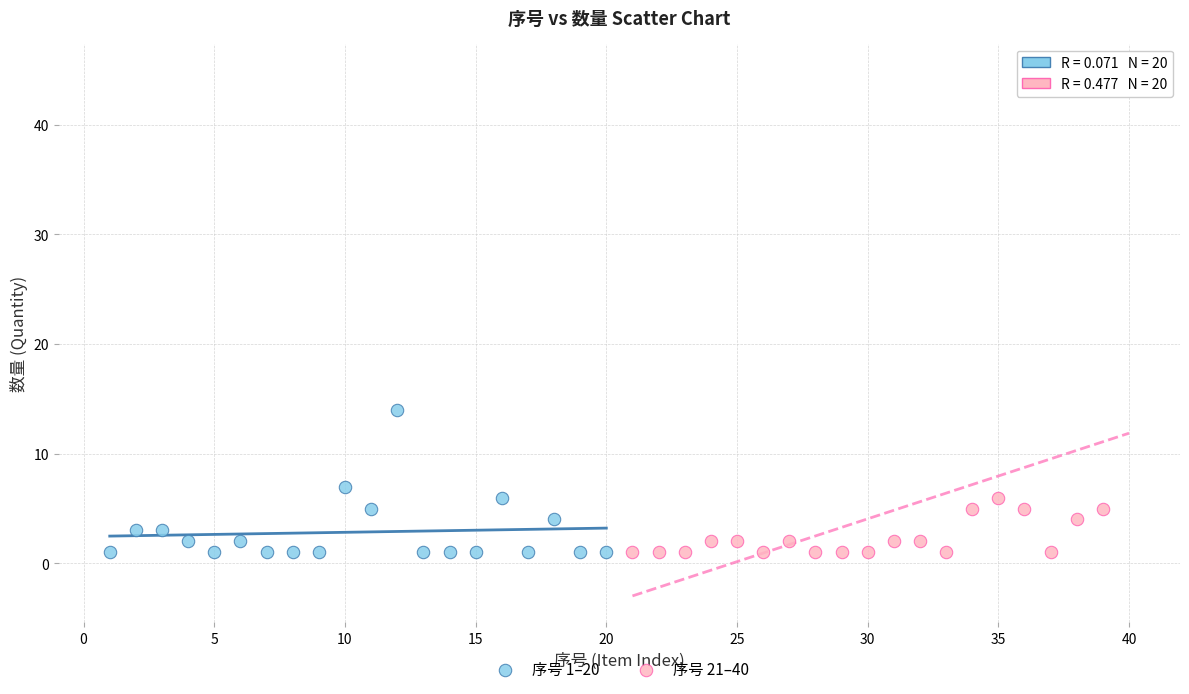

Which series has the largest Y range (max minus min)?

序号 21–40